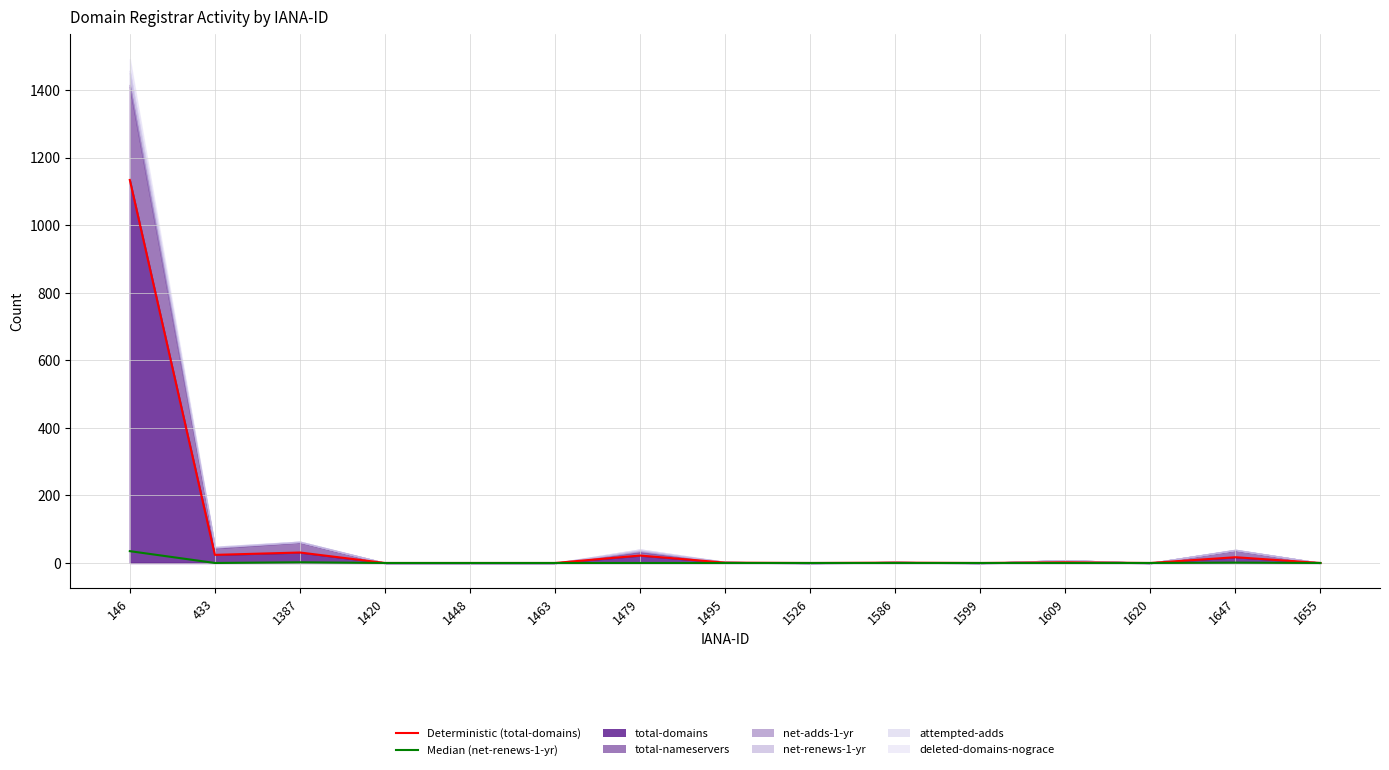

Reading right to left, extract all data points from this chart.

total-domains (line): 0	17	0	2	0	1	0	1	22	0	0	0	31	24	1134
net-renews-1-yr (line): 0	1	0	0	0	0	0	0	0	0	0	0	2	0	35